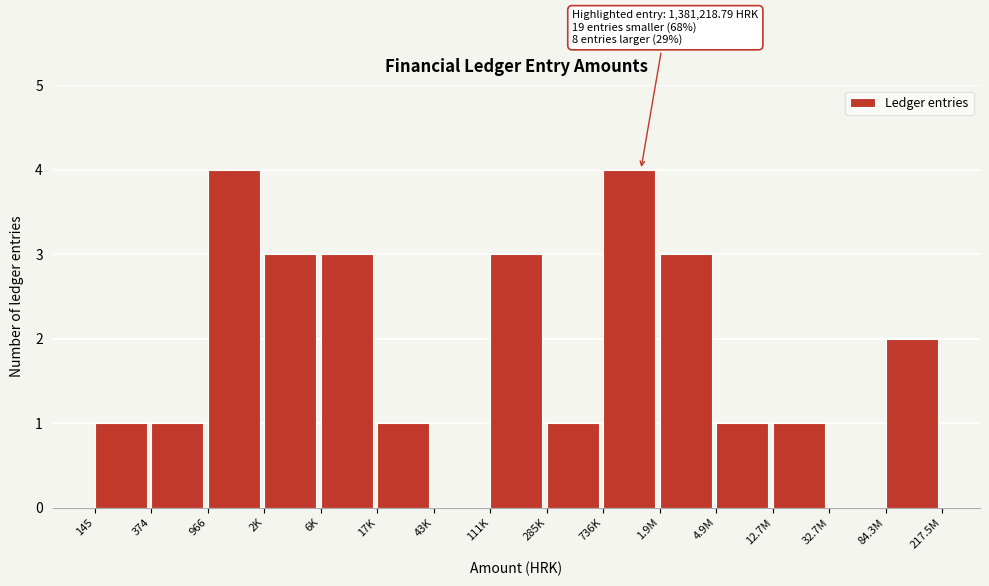

Reading left to right, list all the values displayed in this chart.

145=1	374=1	966=4	2K=3	6K=3	17K=1	43K=0	111K=3	285K=1	736K=4	1.9M=3	4.9M=1	12.7M=1	32.7M=0	84.3M=2